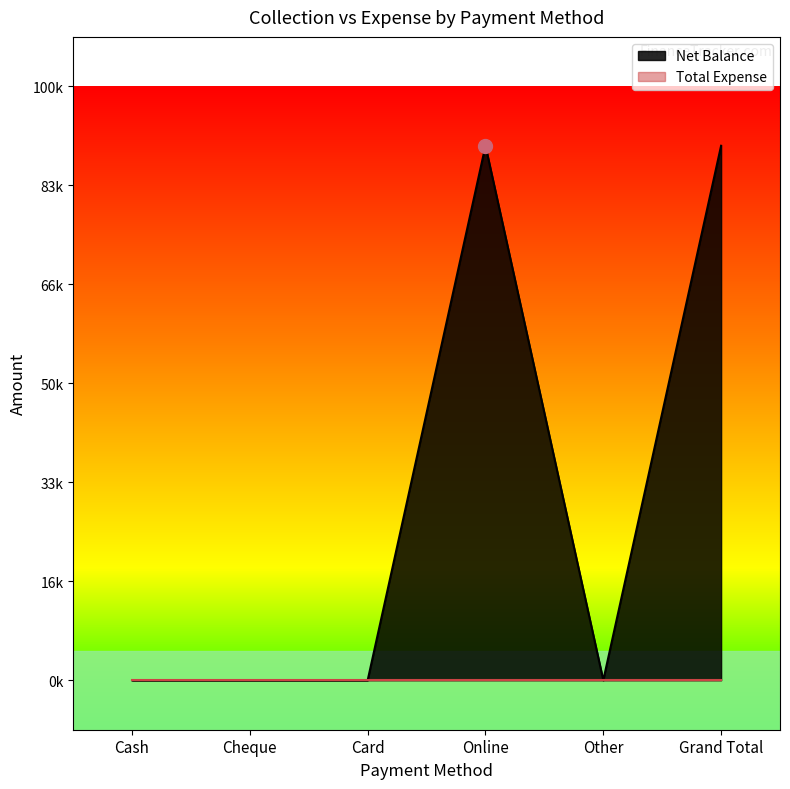

Where is the data nearest to the value 2700?

Cash